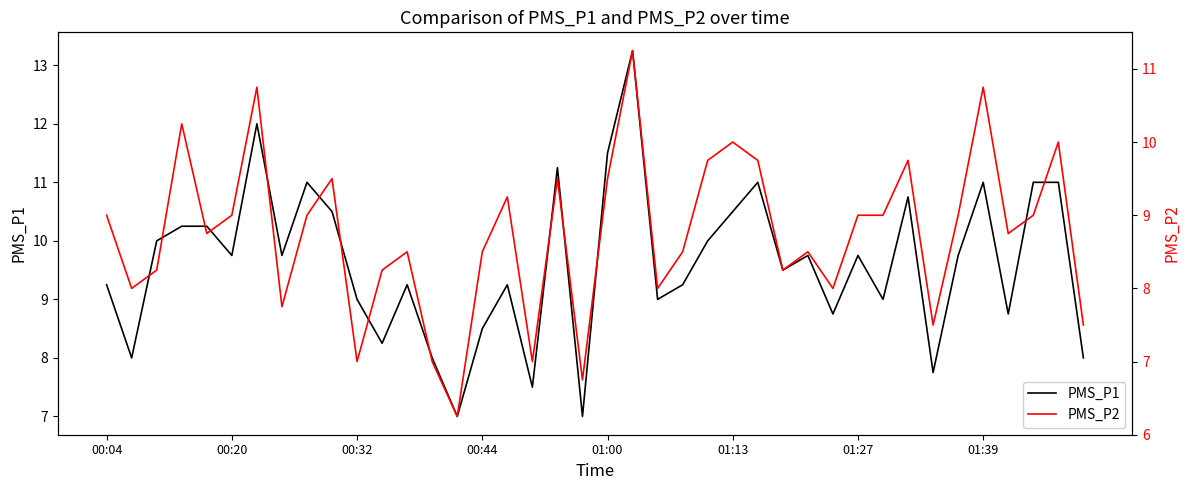

The value of PMS_P2 at 34 is 9.0. True or false?

True